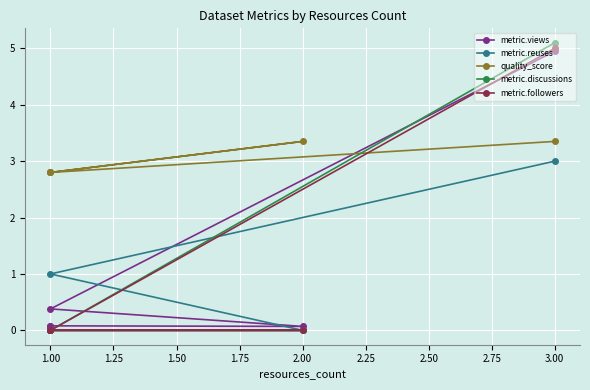

What is the sum of the metric.views values at 1.00 and 3.00?

5.3